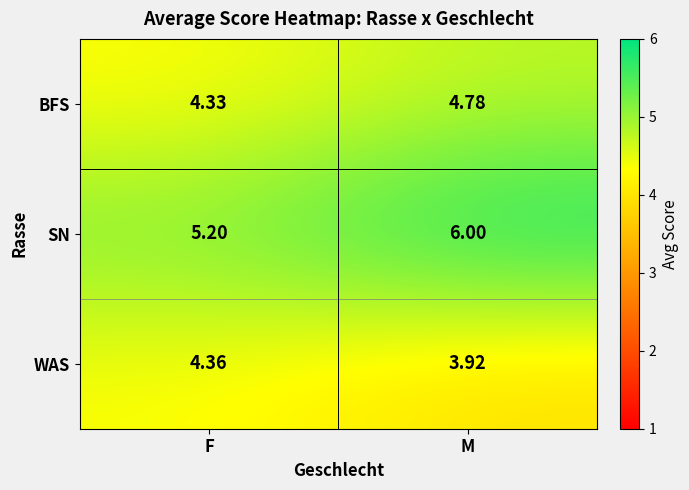

Is the value of SN at F greater than the value of WAS at M?

Yes